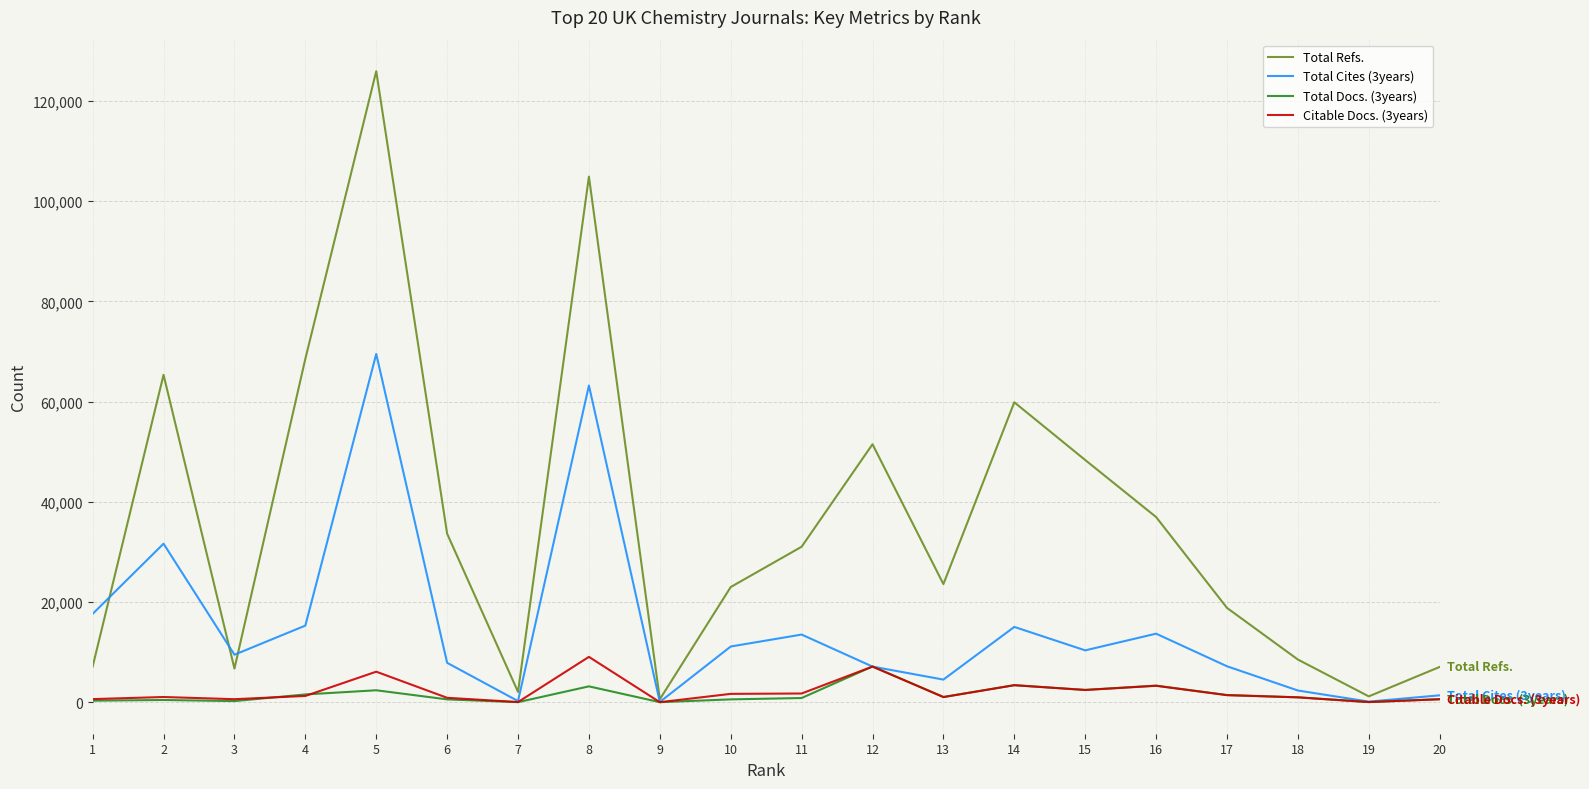

At which category is the sum across all series the highest?

5